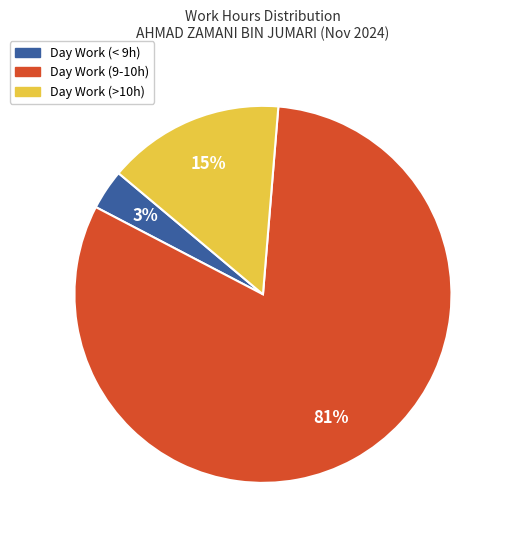

To the nearest percent, what is the average slice percentage?

33%